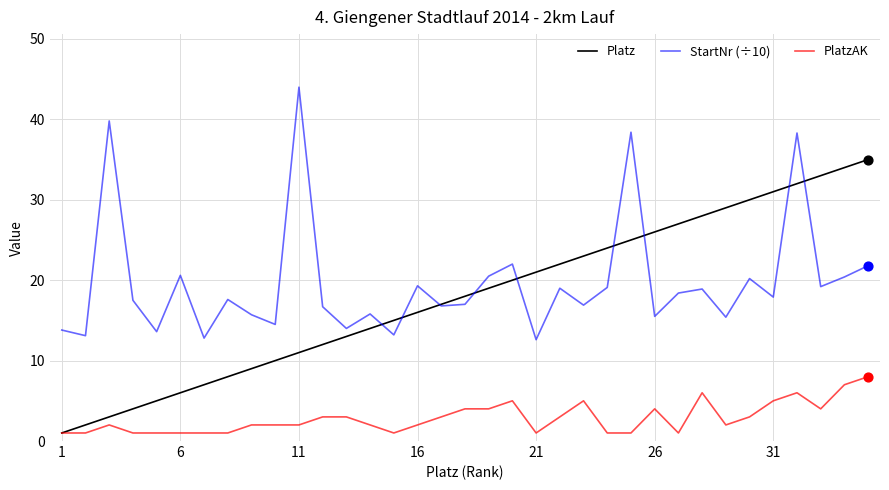

Which series has the largest total across all categories?

StartNr (÷10)